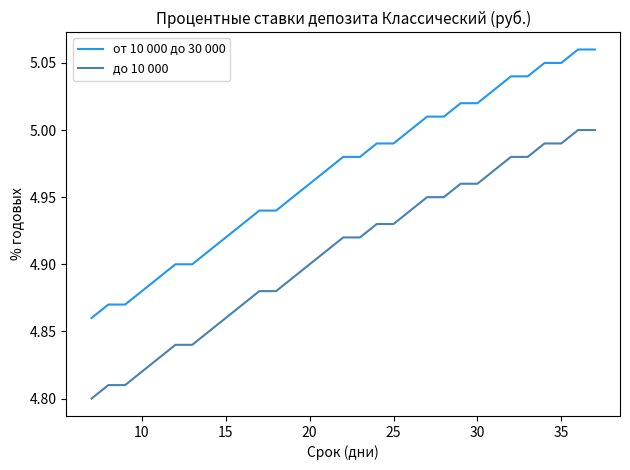

True or false: до 10 000 and от 10 000 до 30 000 intersect in this chart.

False